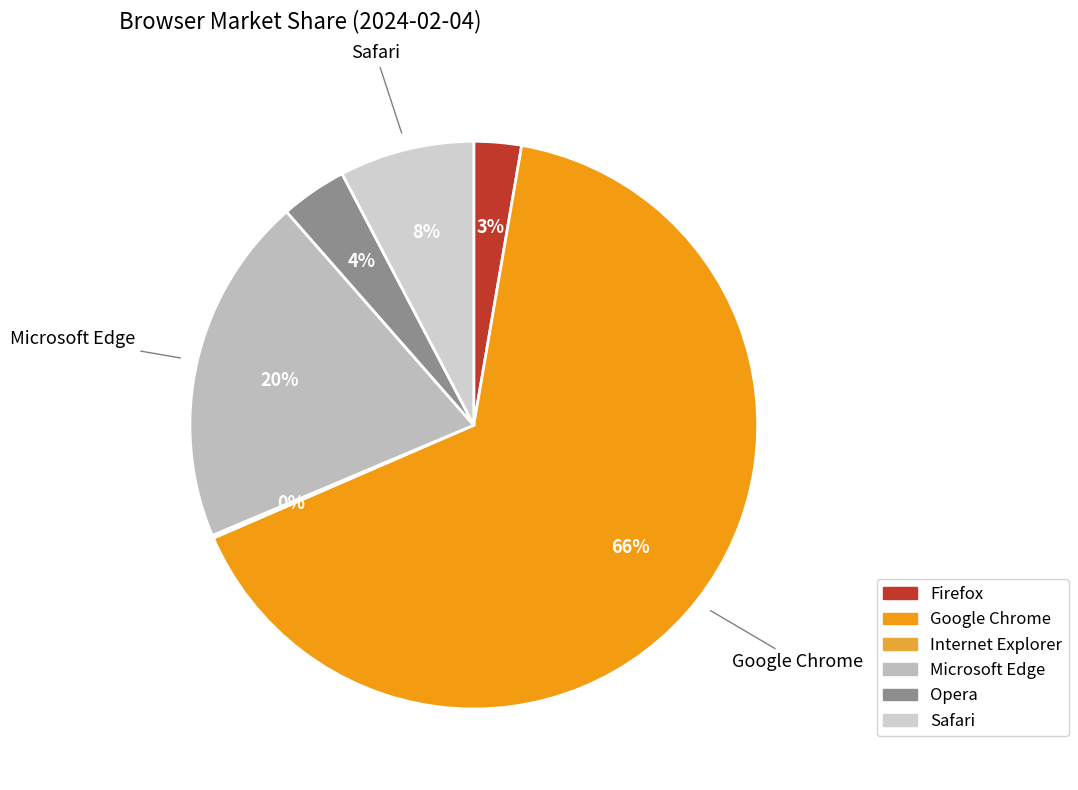

Is it true that Google Chrome is 55% of the pie?

False